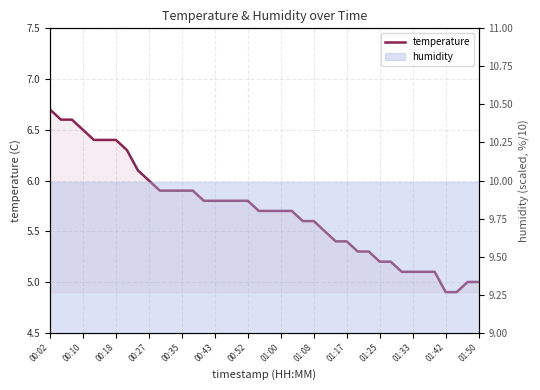

What is the maximum value shown in the chart?

6.7